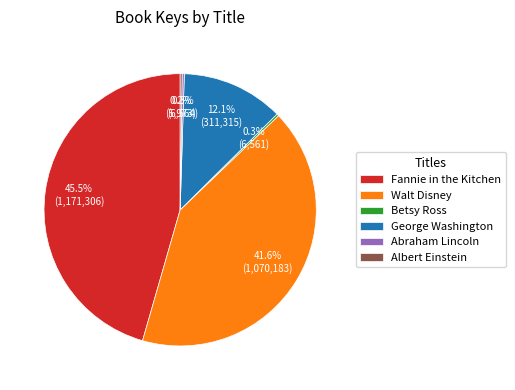

Which slice is the largest?

Fannie in the Kitchen